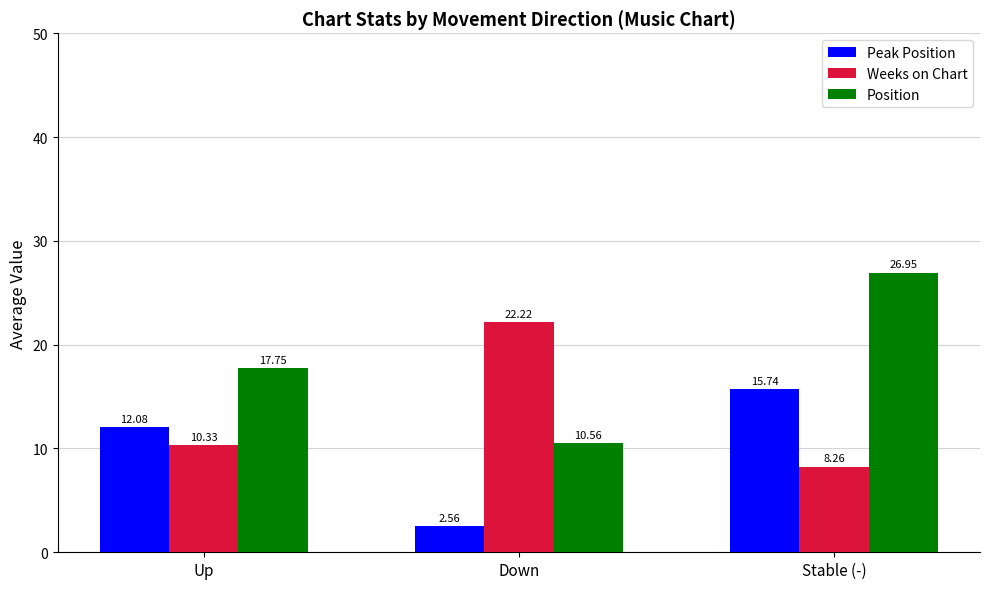

Which category has the lowest value in the Weeks on Chart series?

Stable (-)